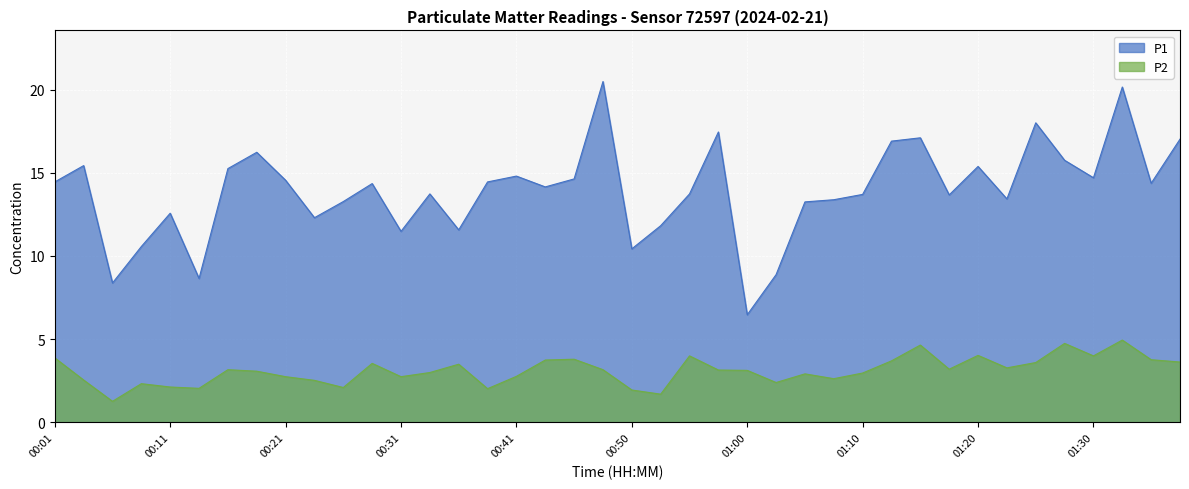

Where is the first local minimum for P2?

00:06